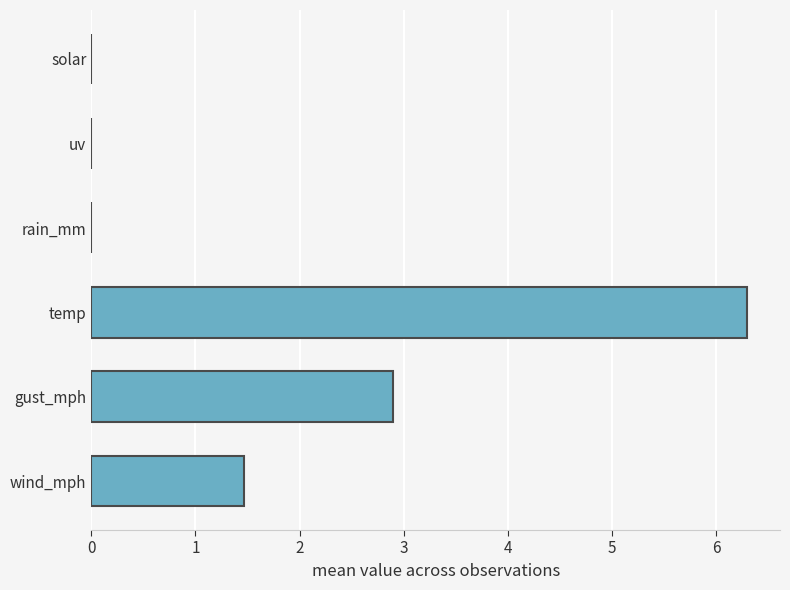

What is the sum of all values?

10.7